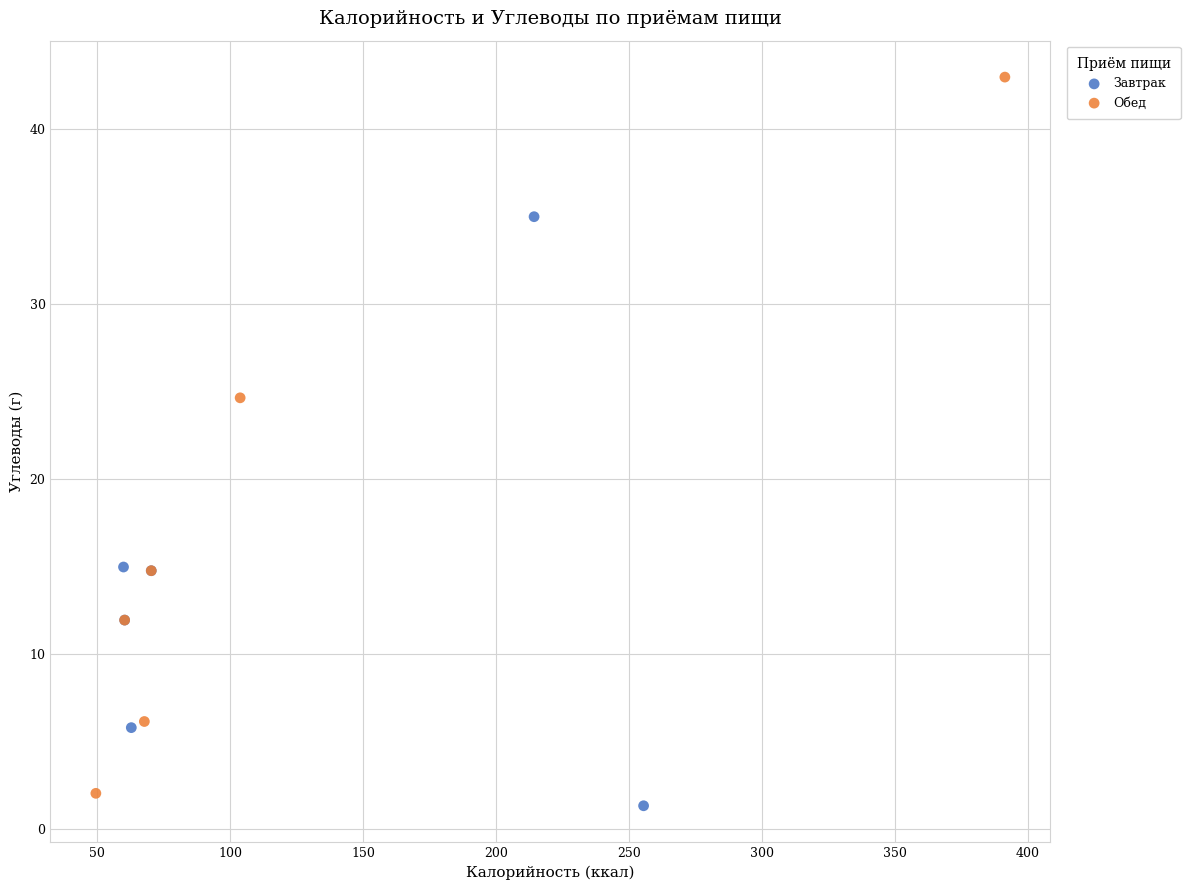

Which series has the widest spread of Y values?

Обед